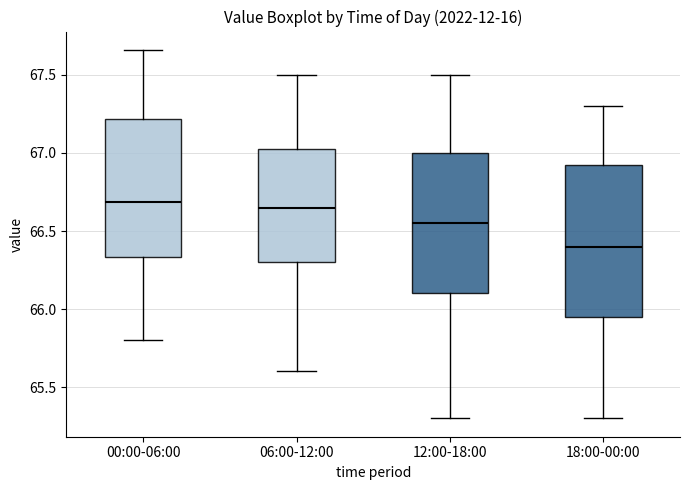

Where does the median line of the box for 18:00-00:00 sit on the y-axis? The values are not printed on the chart, so give them approximately, as read against the axis.

66.40